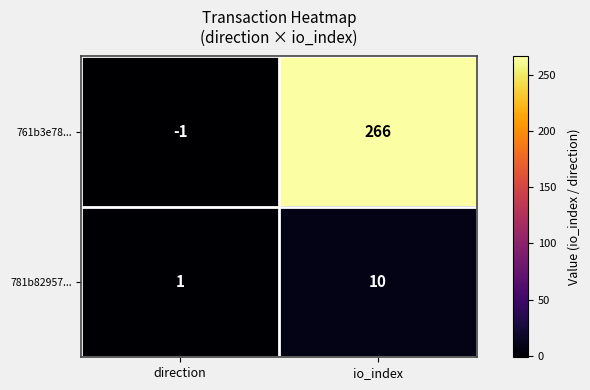

Where is 761b3e78... nearest to the value 132?

direction